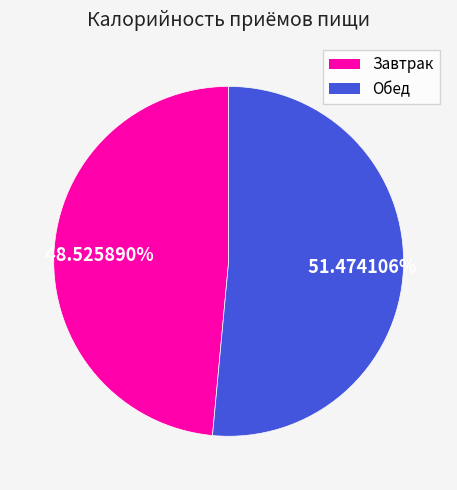

How much of the chart is everything except Обед?

48.5%